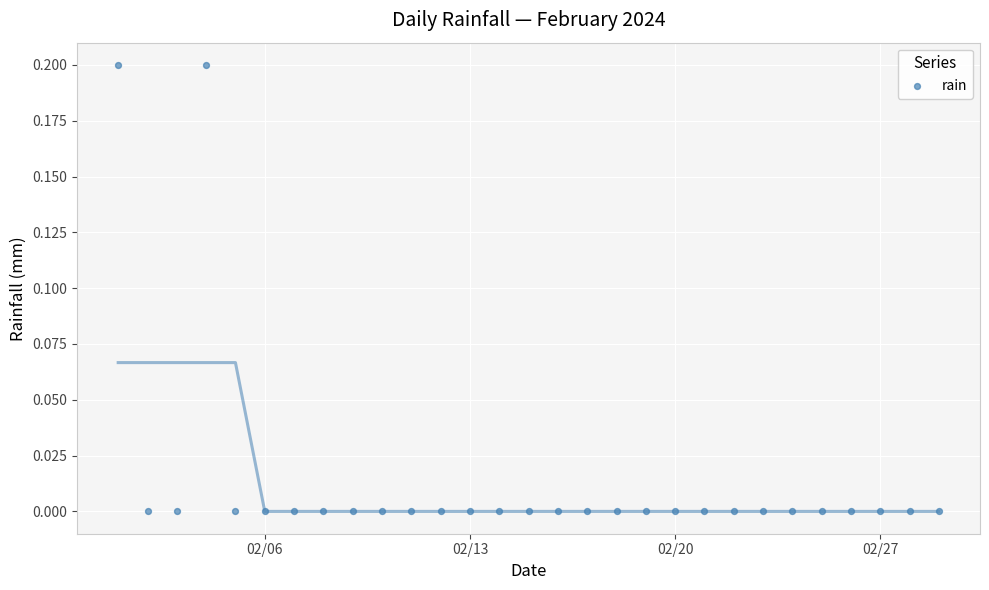

What is the range of X values (max minus min)?

28.0